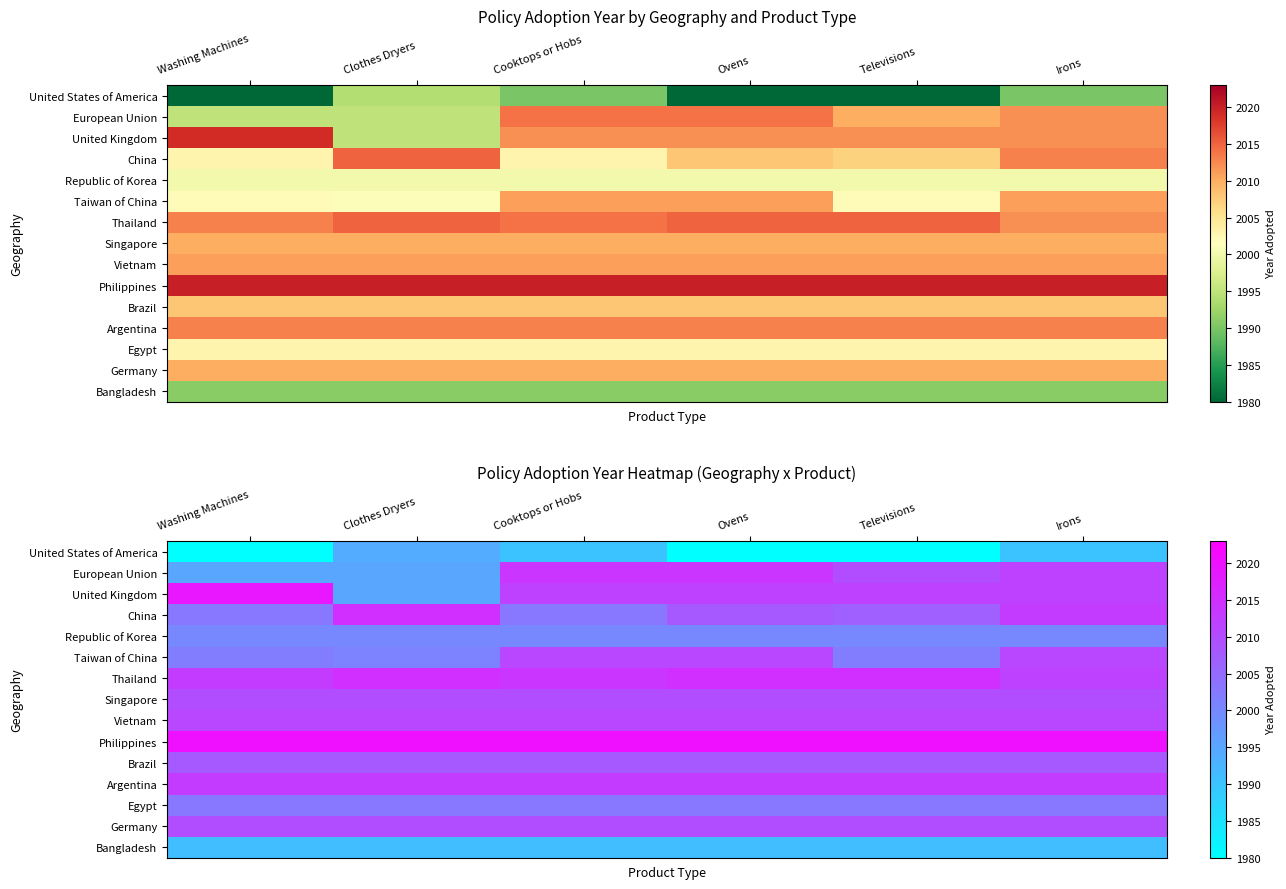

Rank the categories by Argentina value from highest to lowest.

Washing Machines, Clothes Dryers, Cooktops or Hobs, Ovens, Televisions, Irons